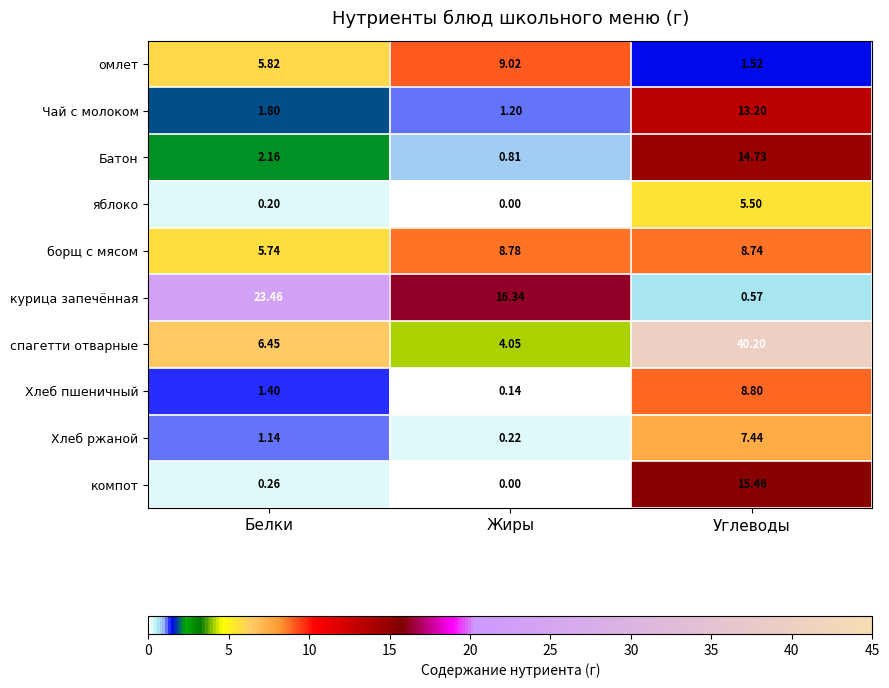

Which series has the largest range (max minus min)?

спагетти отварные